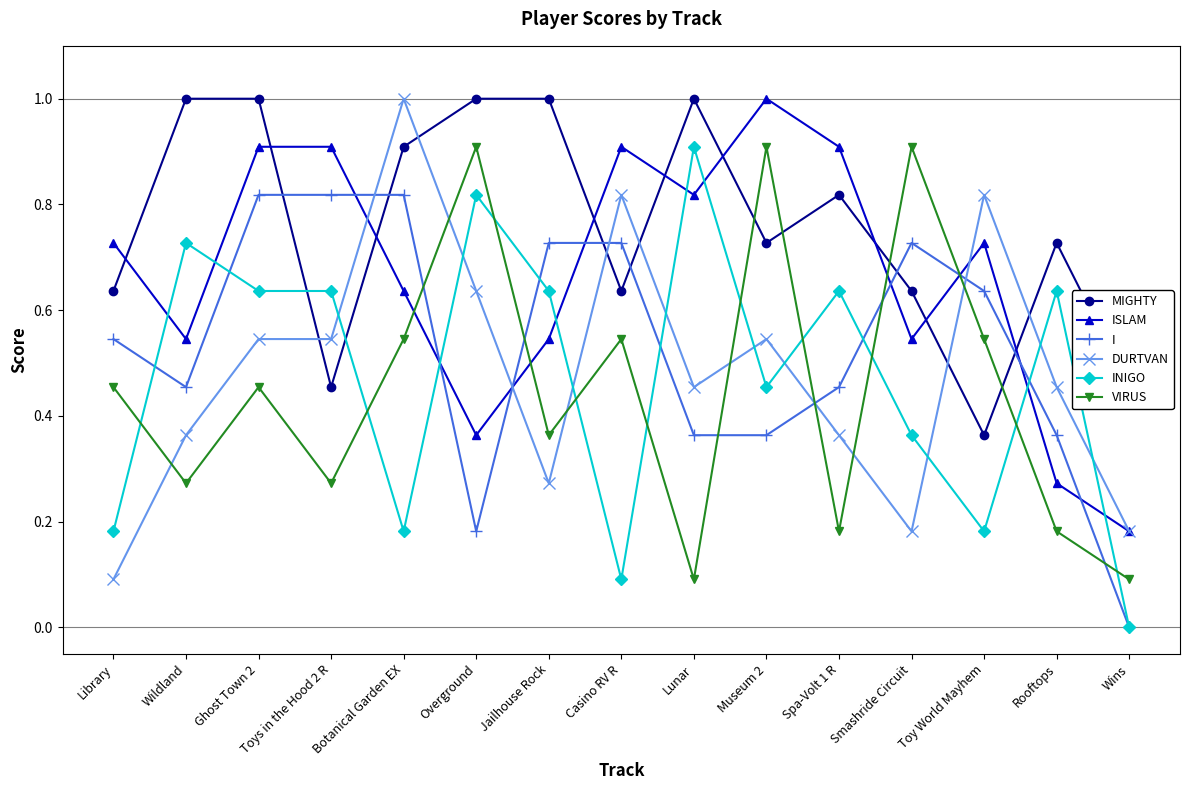

At Rooftops, list the series in order from largest to smallest.

MIGHTY, INIGO, DURTVAN, I, ISLAM, VIRUS